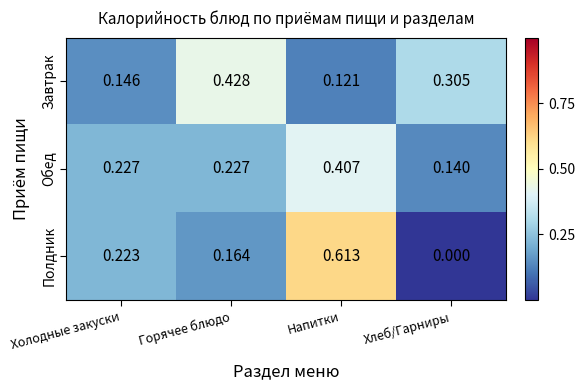

Count the number of categories in the chart.

4